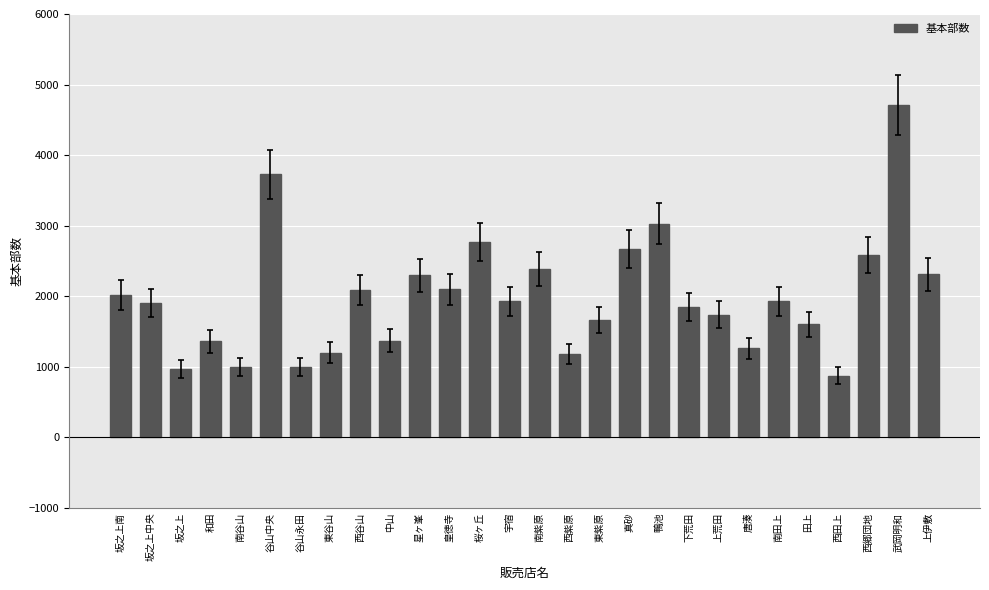

Count the number of categories in the chart.

28